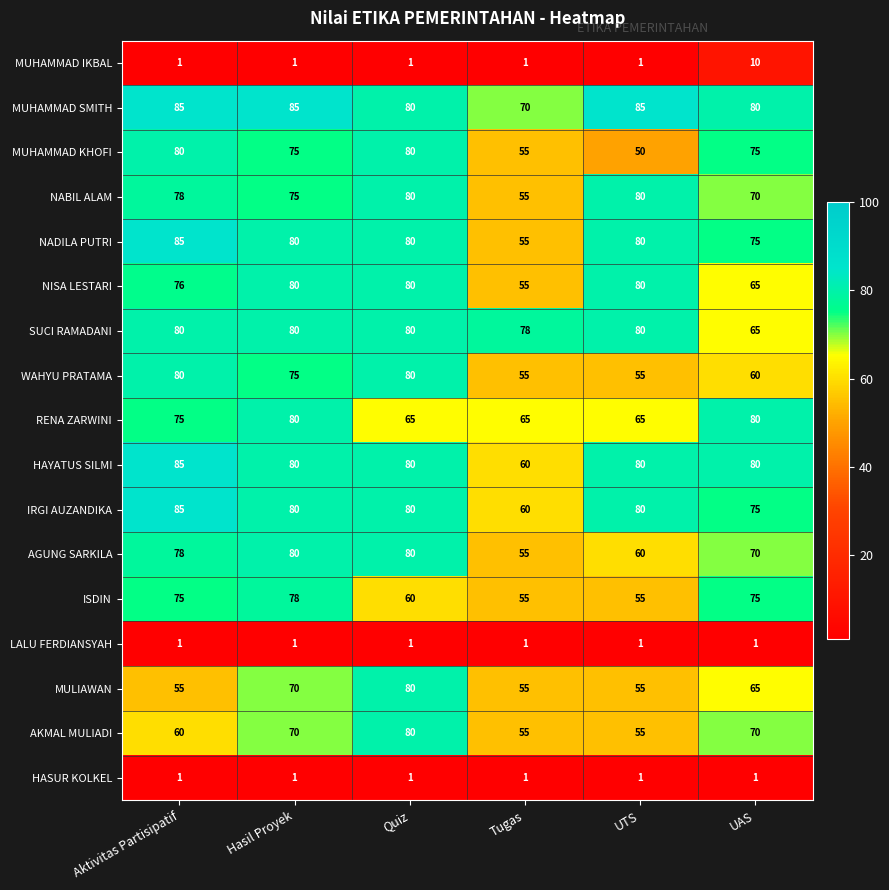

Is it true that LALU FERDIANSYAH equals 0 at Quiz?

False